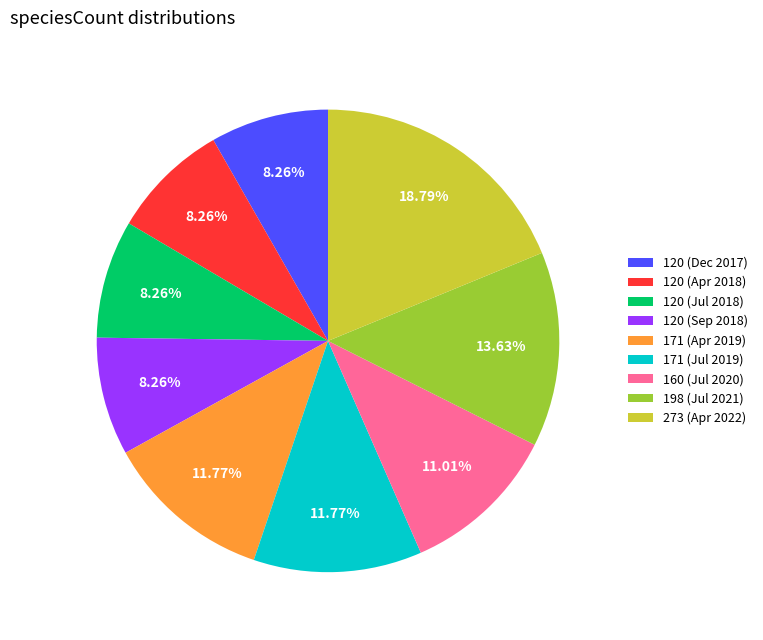

Does 120 (Jul 2018) represent more than half of the total?

No